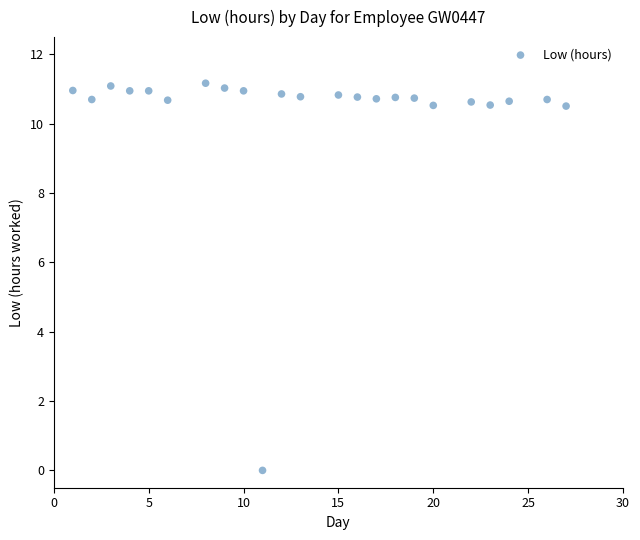

What is the range of Y values (max minus min)?

11.2